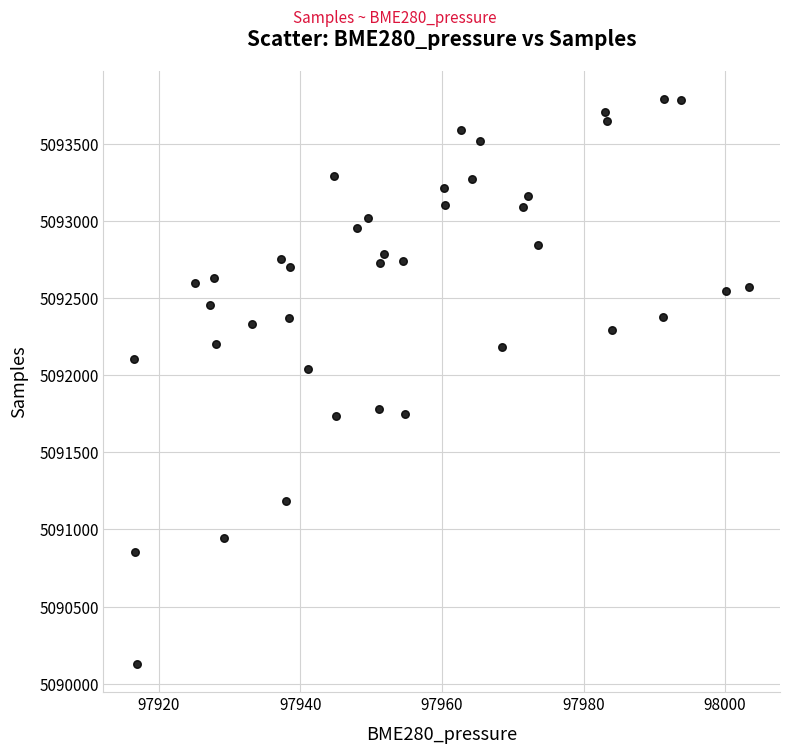

What is the range of Y values (max minus min)?

3658